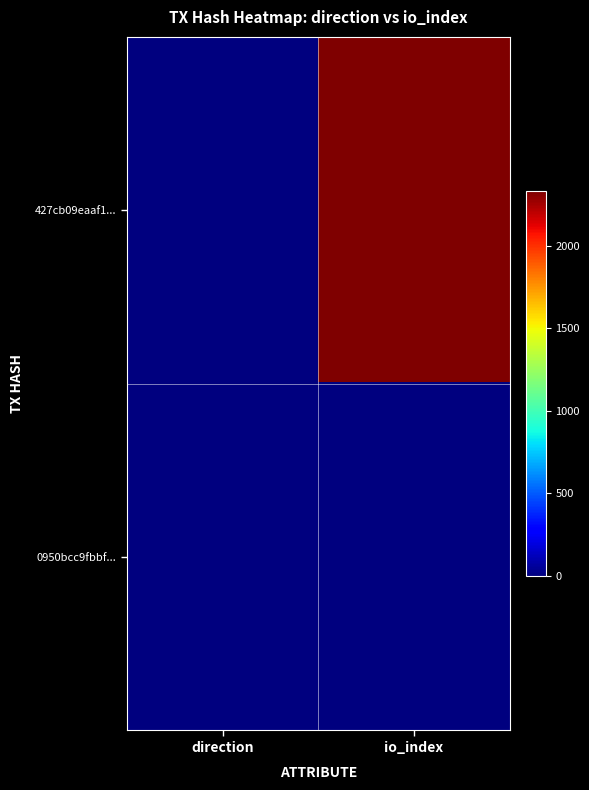

Reading left to right, list all the values displayed in this chart.

427cb09eaaf1...: direction=-1	io_index=2329
0950bcc9fbbf...: direction=1	io_index=6